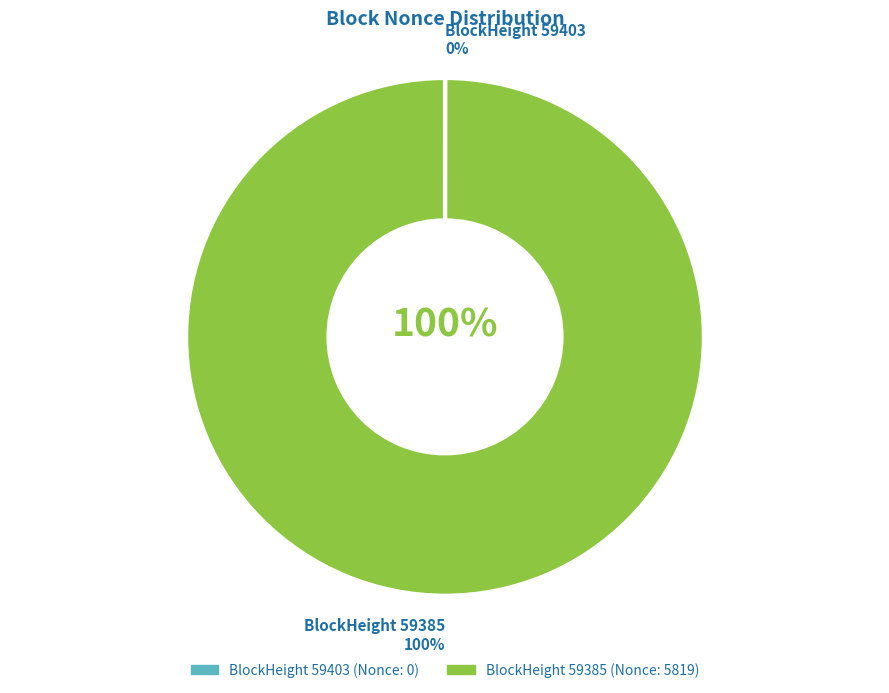

What portion of the pie excludes 59403 (Nonce: 0)?

100.0%